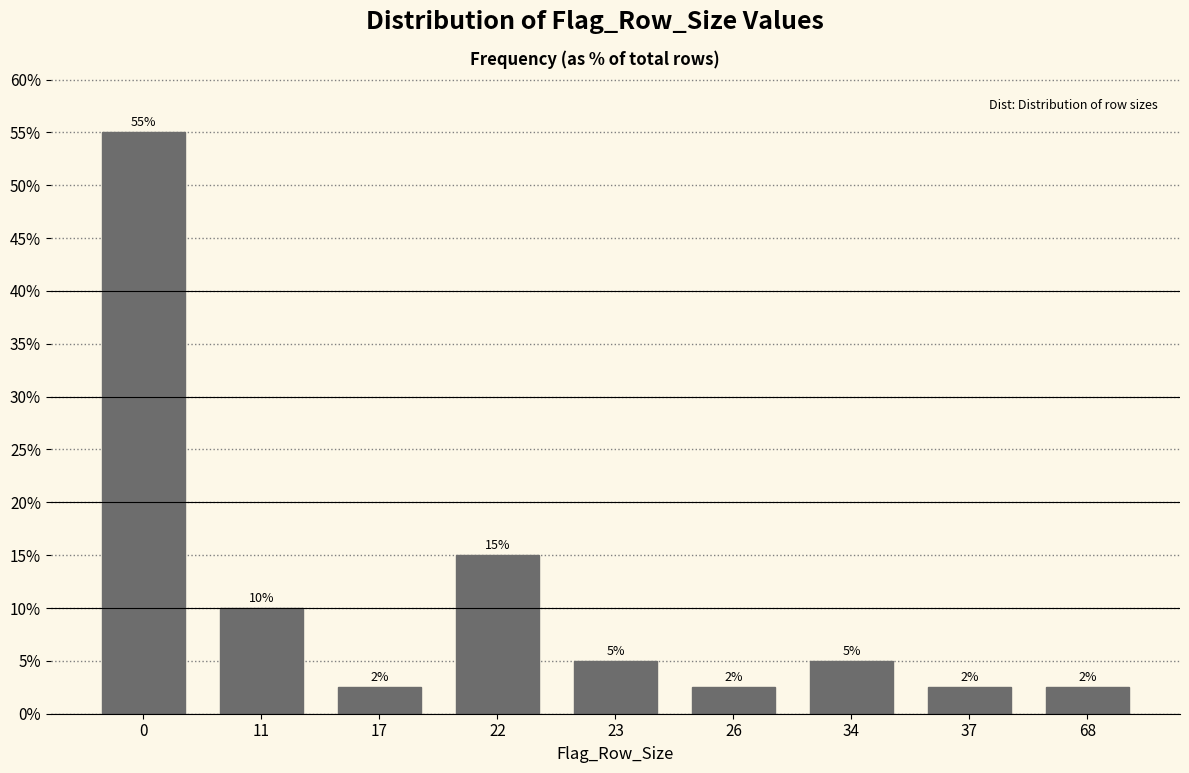

True or false: the data shows 10.0 at 11.

True